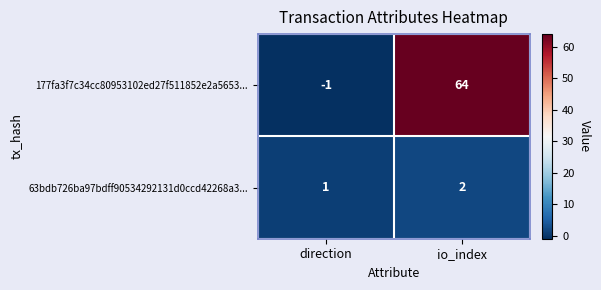

What is the total value across all series at io_index?

66